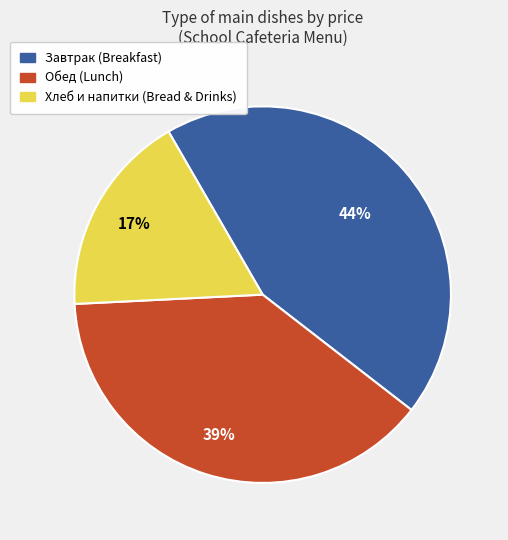

Rank the categories by value from highest to lowest.

Завтрак (Breakfast), Обед (Lunch), Хлеб и напитки (Bread & Drinks)